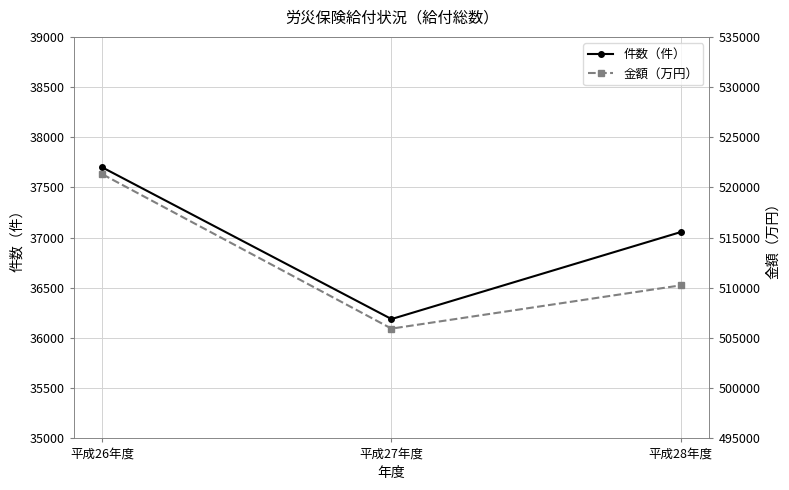

What is the spread (max minus min) of values at 平成28年度?

473190